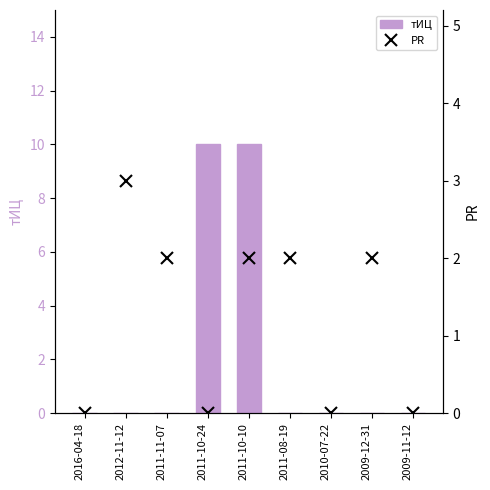

Are the bars horizontal?

No